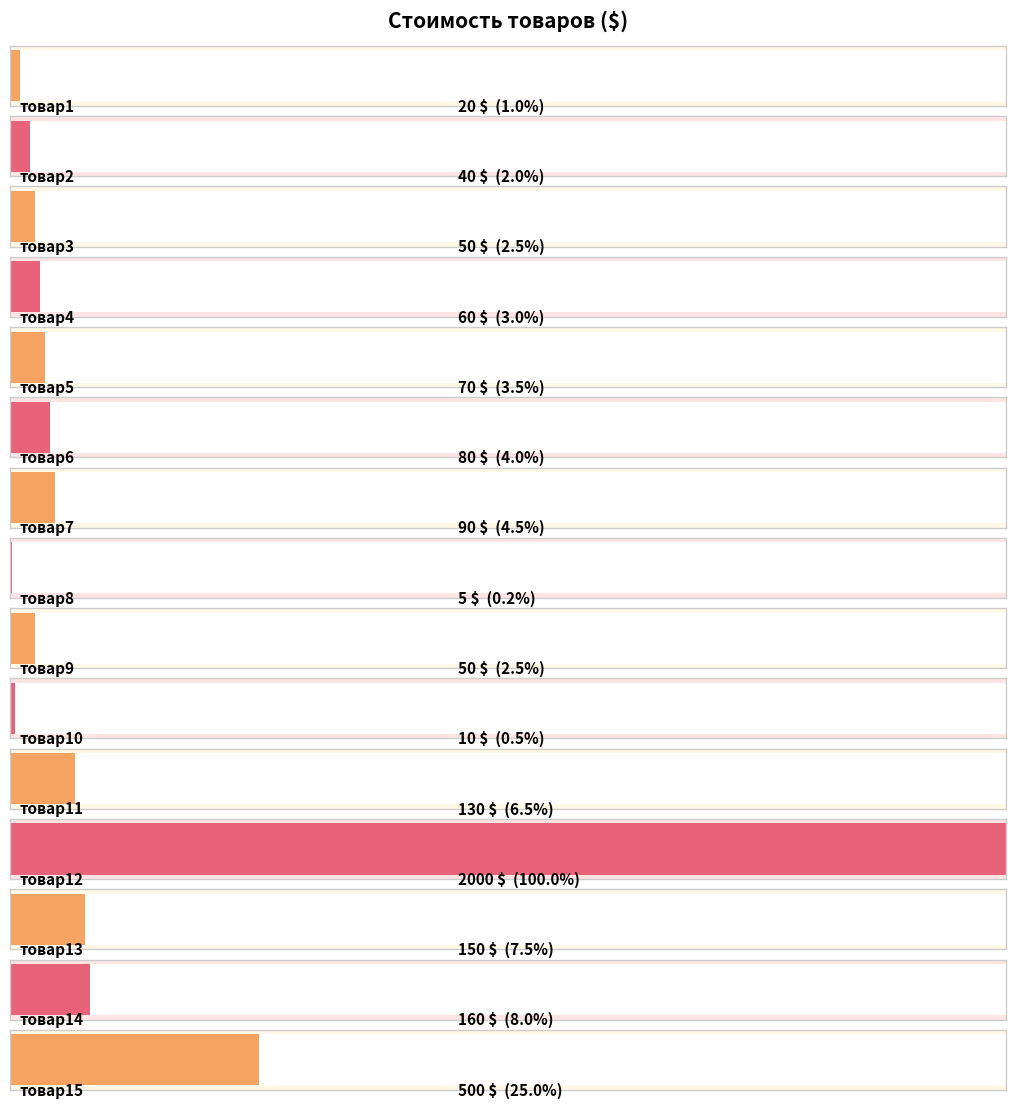

Rank the categories by value from highest to lowest.

товар12, товар15, товар14, товар13, товар11, товар7, товар6, товар5, товар4, товар3, товар9, товар2, товар1, товар10, товар8